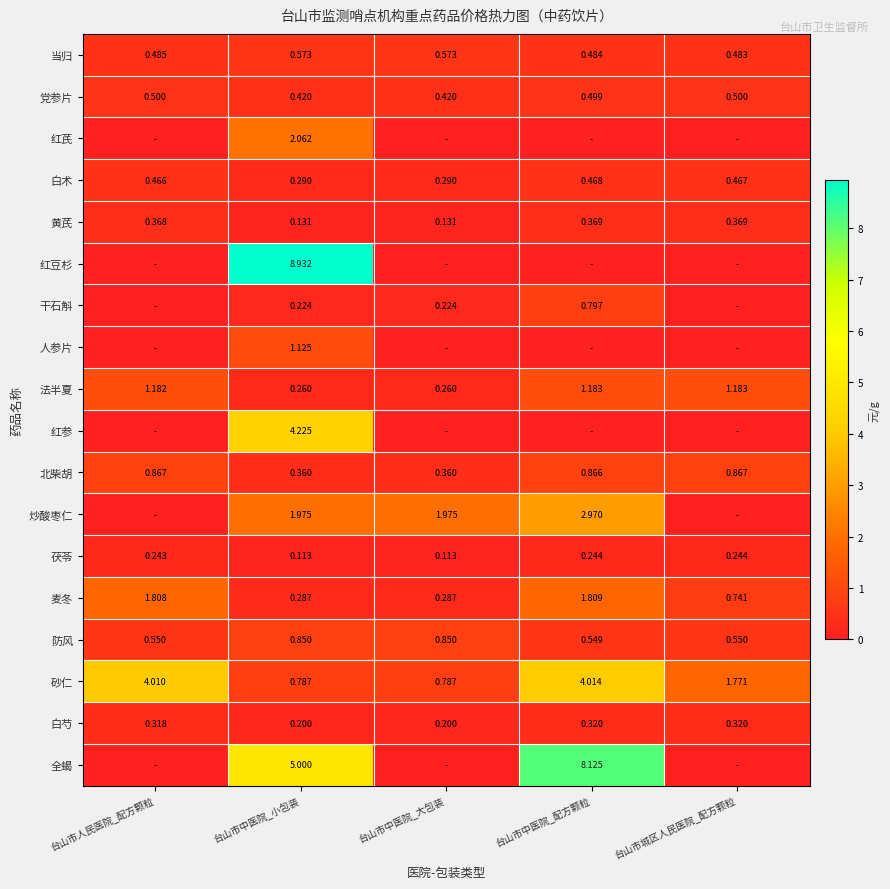

At which label does 砂仁 first exceed 1?

台山市人民医院_配方颗粒